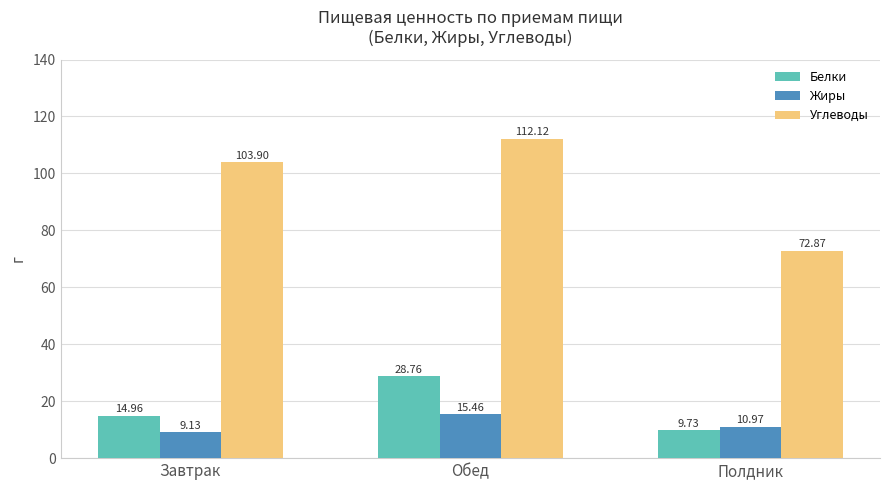

Which series has the largest total across all categories?

Углеводы